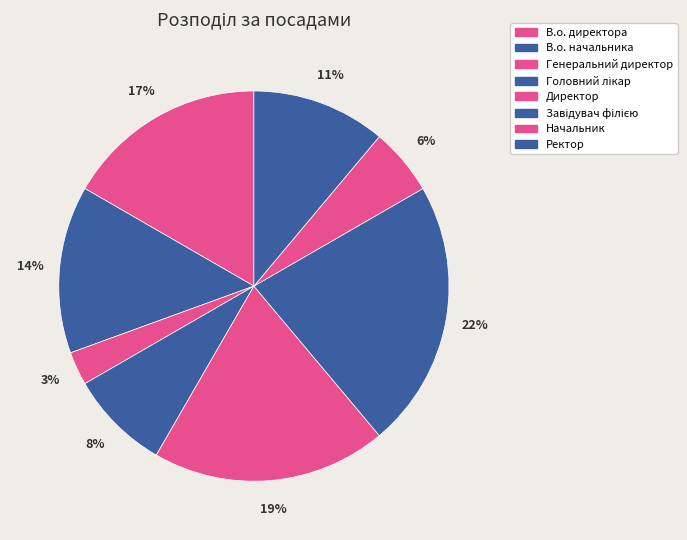

Which slice is the largest?

Завідувач філією